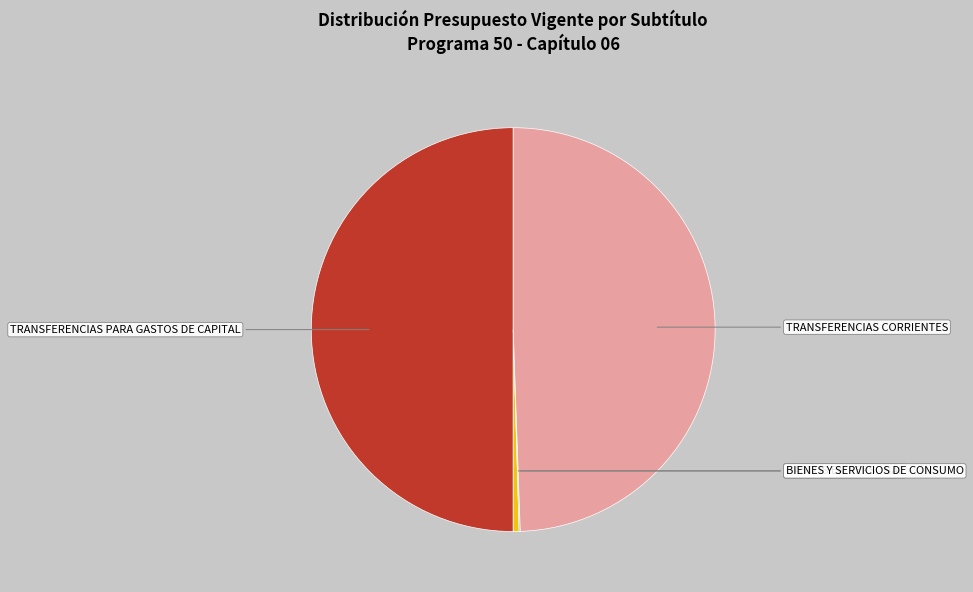

Count the number of slices in the pie.

4